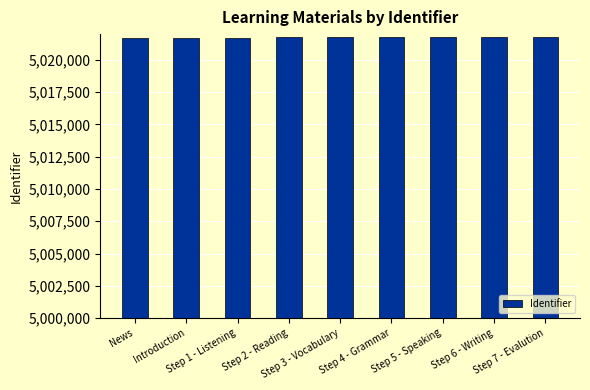

What is the sum of the values at Step 3 - Vocabulary and Step 5 - Speaking?

10043491